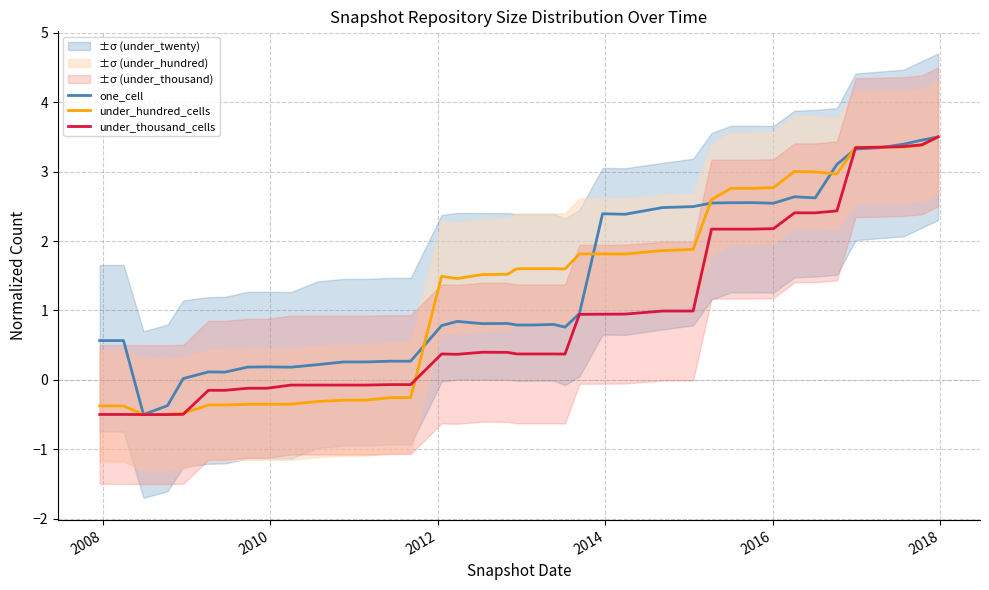

What is the highest value of the under_thousand_cells series?

3.5